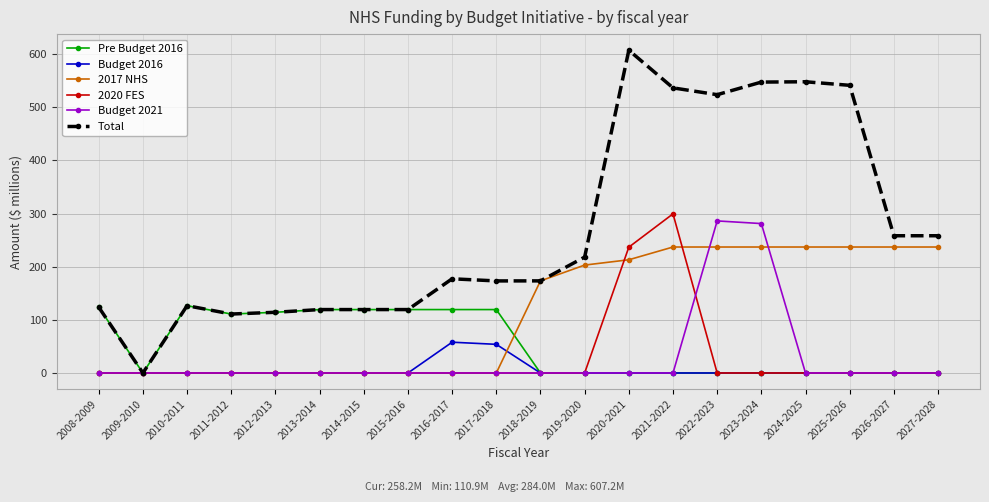

True or false: Budget 2016 has a value of 0.0 at 2015-2016.

True